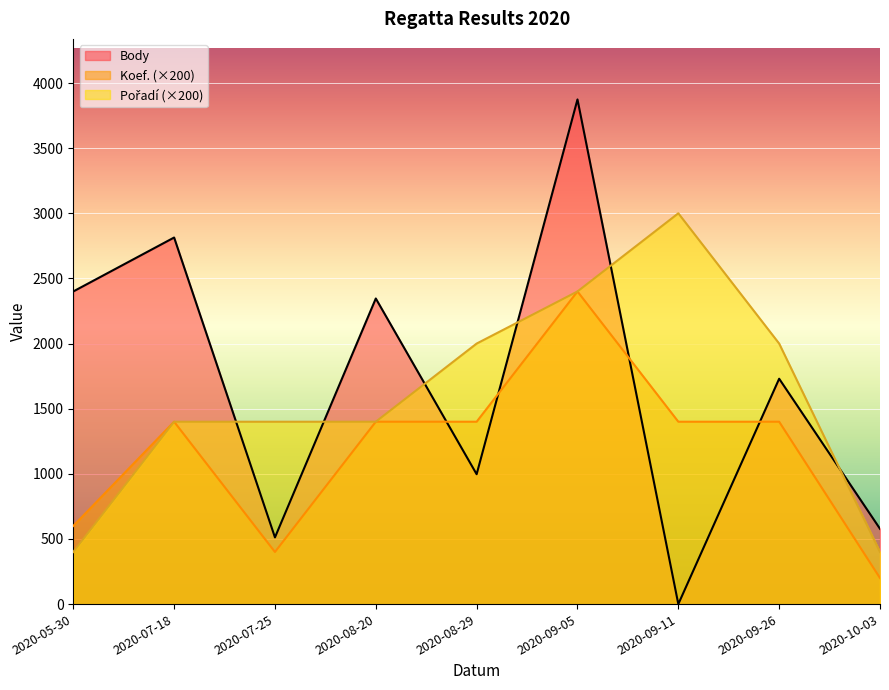

True or false: Pořadí has more than 0 interior local peaks.

True